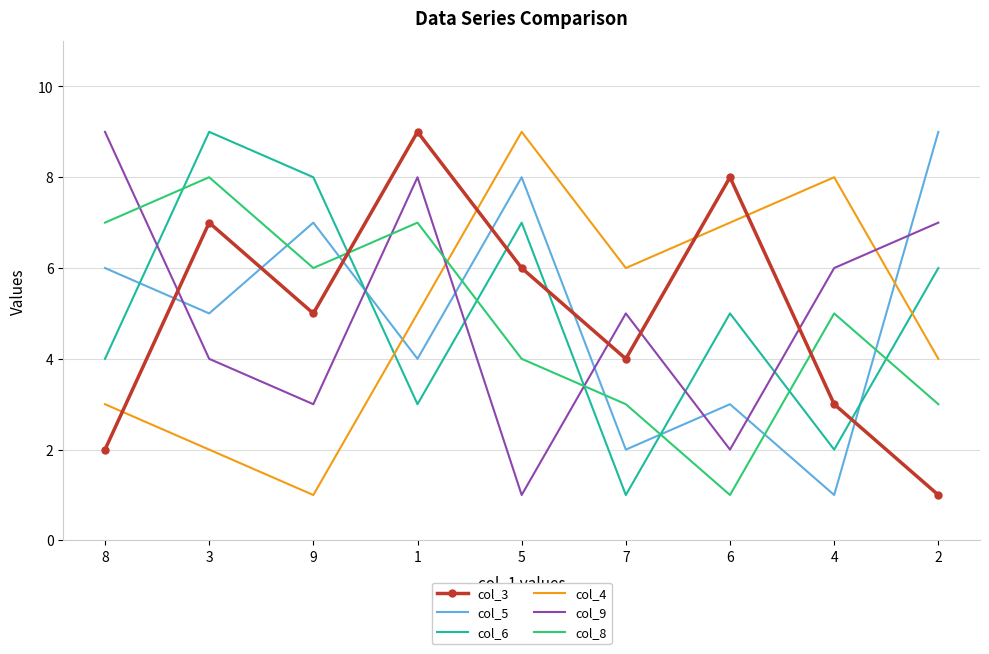

True or false: col_5 has a value of 4 at 5.

False